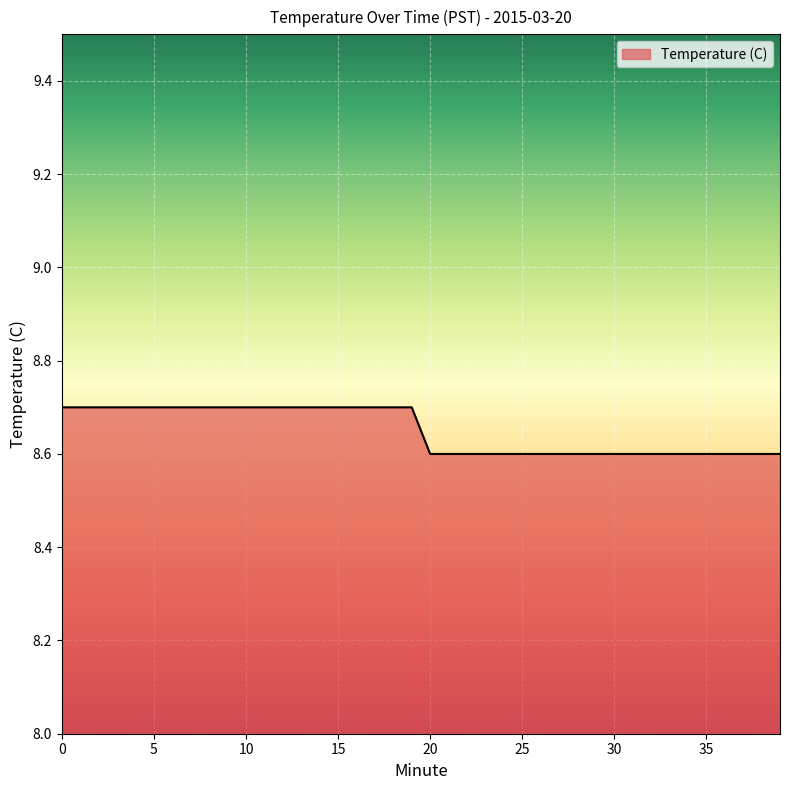

What is the difference between the maximum and minimum values?

0.1